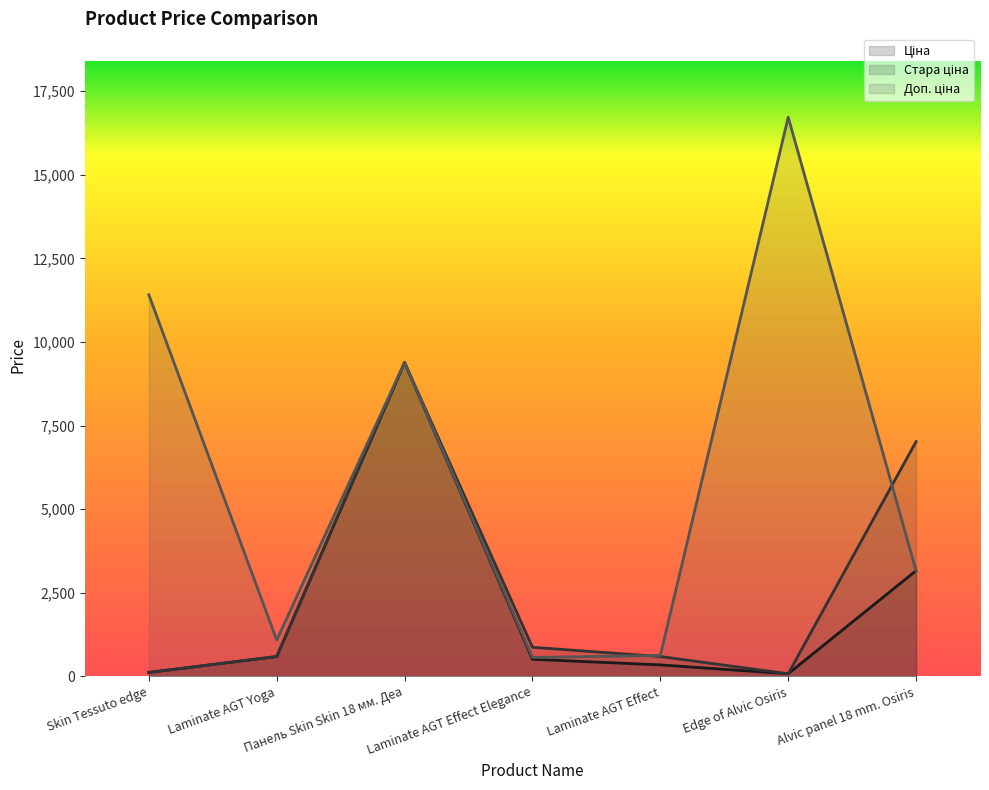

Does the chart display data point markers on the line(s)?

No